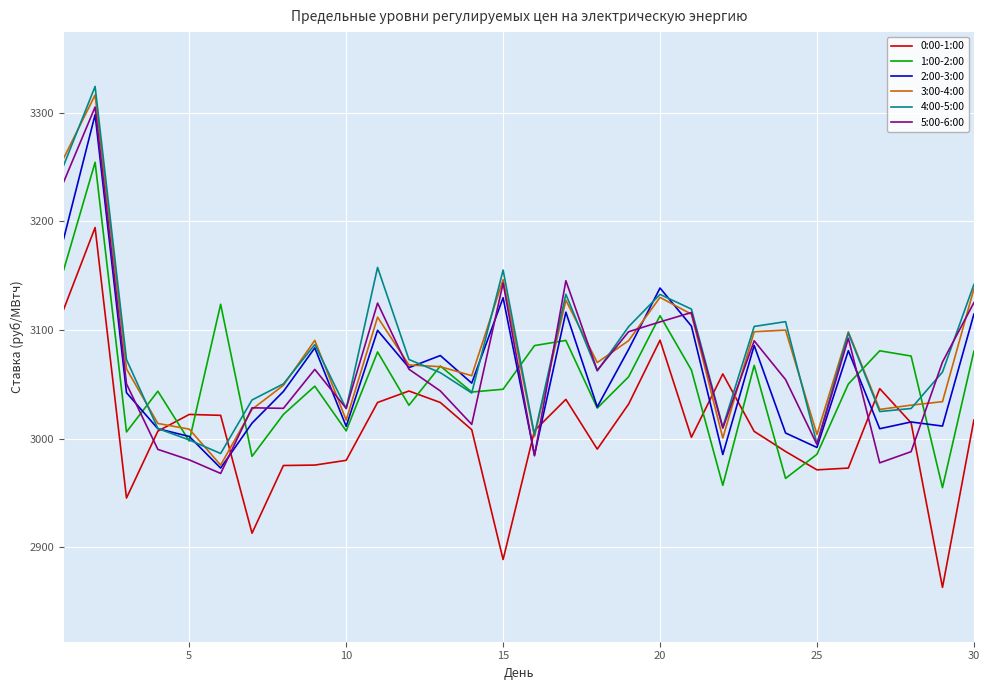

What is the lowest value of the 2:00-3:00 series?

2973.0